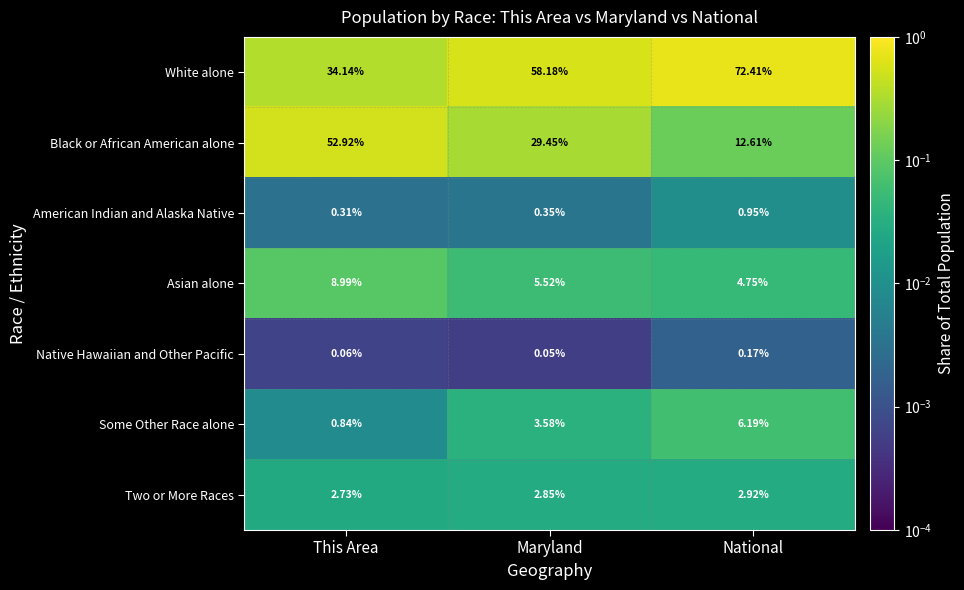

Is the value of Asian alone at National greater than the value of Native Hawaiian and Other Pacific at Maryland?

Yes